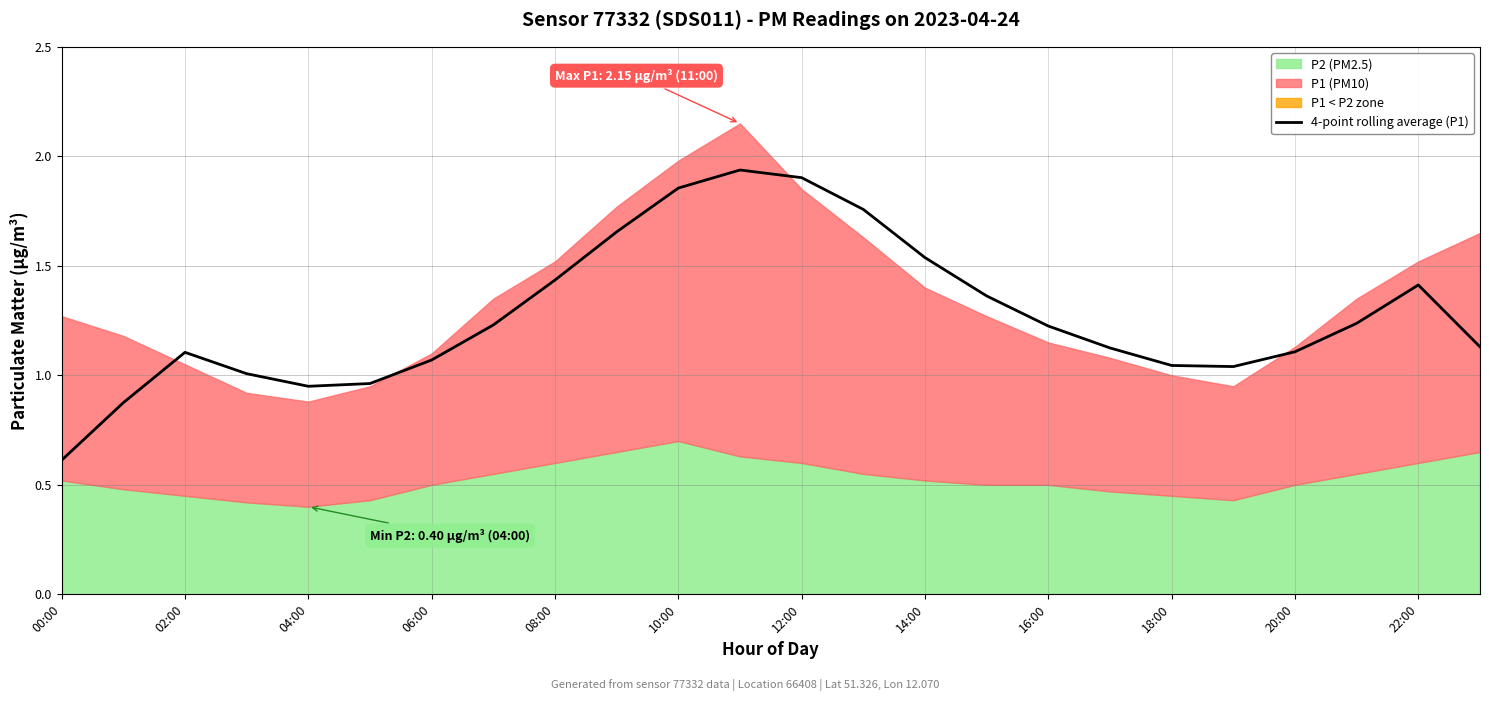

True or false: there are more than 2 points higher than both neighbors.

True